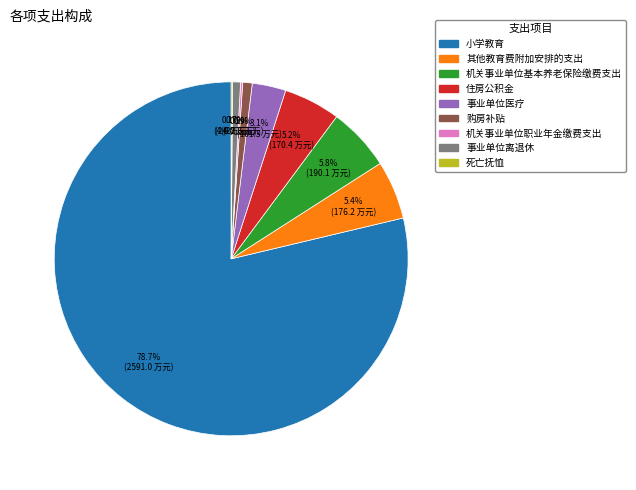

Between 住房公积金 and 小学教育, which is larger?

小学教育